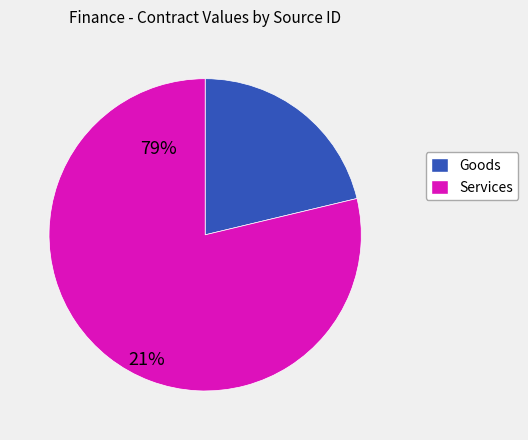

Does any single category account for the majority?

Yes